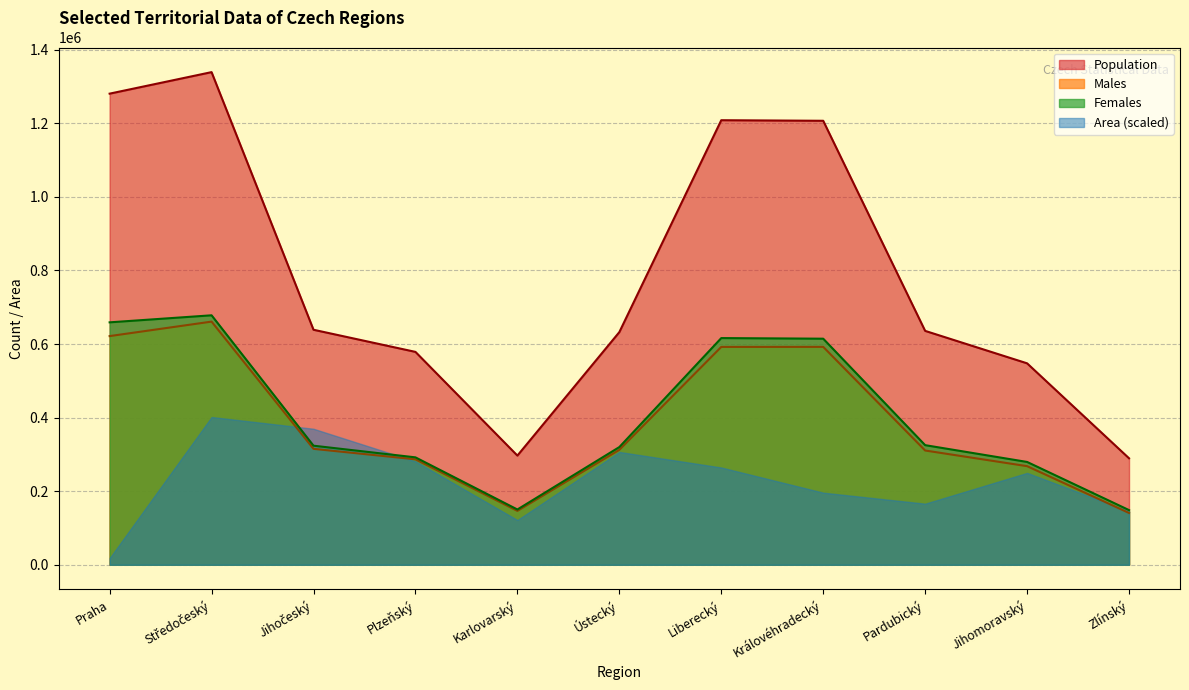

List the series in order of their peak value, lowest first.

Area (scaled), Males, Females, Population